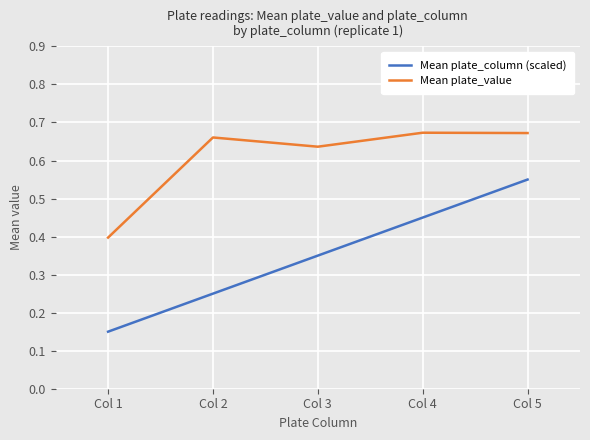

Where is Mean plate_value nearest to the value 0?

Col 1